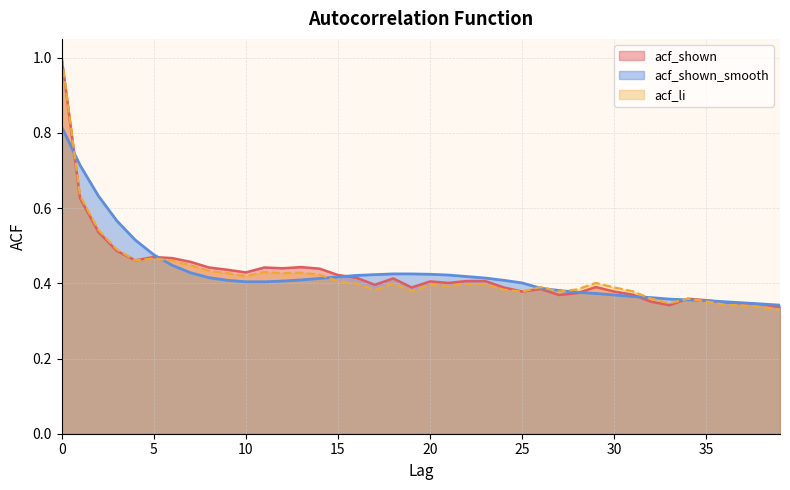

Reading left to right, list all the values displayed in this chart.

acf_li: 1.0	0.6	0.5	0.5	0.5	0.5	0.5	0.4	0.4	0.4	0.4	0.4	0.4	0.4	0.4	0.4	0.4	0.4	0.4	0.4	0.4	0.4	0.4	0.4	0.4	0.4	0.4	0.4	0.4	0.4	0.4	0.4	0.4	0.3	0.4	0.4	0.3	0.3	0.3	0.3
acf_shown: 1.0	0.6	0.5	0.5	0.5	0.5	0.5	0.5	0.4	0.4	0.4	0.4	0.4	0.4	0.4	0.4	0.4	0.4	0.4	0.4	0.4	0.4	0.4	0.4	0.4	0.4	0.4	0.4	0.4	0.4	0.4	0.4	0.4	0.3	0.4	0.4	0.3	0.3	0.3	0.3
acf_shown_smooth: 0.8	0.7	0.6	0.6	0.5	0.5	0.4	0.4	0.4	0.4	0.4	0.4	0.4	0.4	0.4	0.4	0.4	0.4	0.4	0.4	0.4	0.4	0.4	0.4	0.4	0.4	0.4	0.4	0.4	0.4	0.4	0.4	0.4	0.4	0.4	0.4	0.4	0.3	0.3	0.3